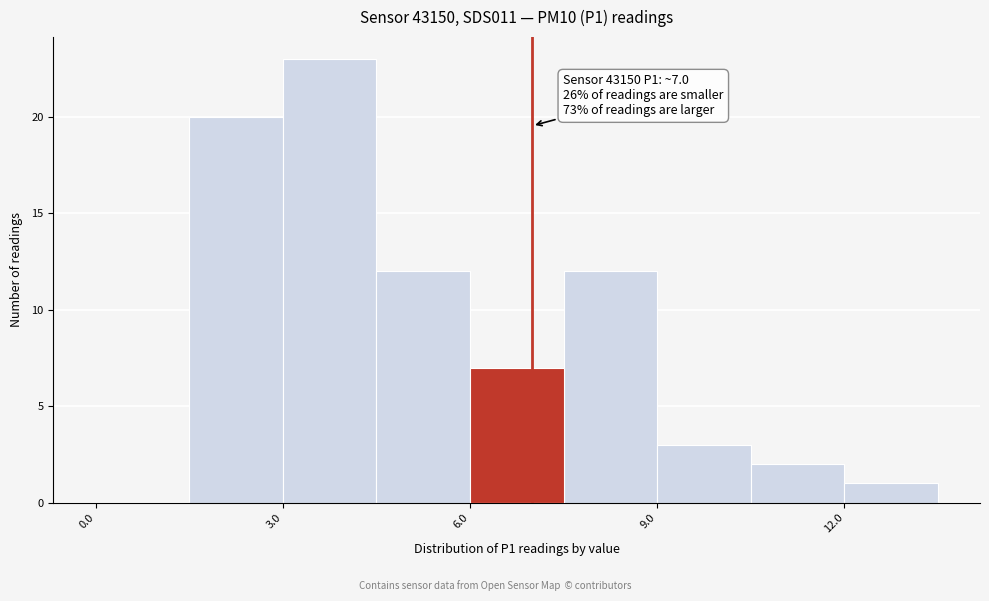

Around what value on the x-axis is the tallest bar? Give the approximate position of its centre, as read against the axis.

4.0